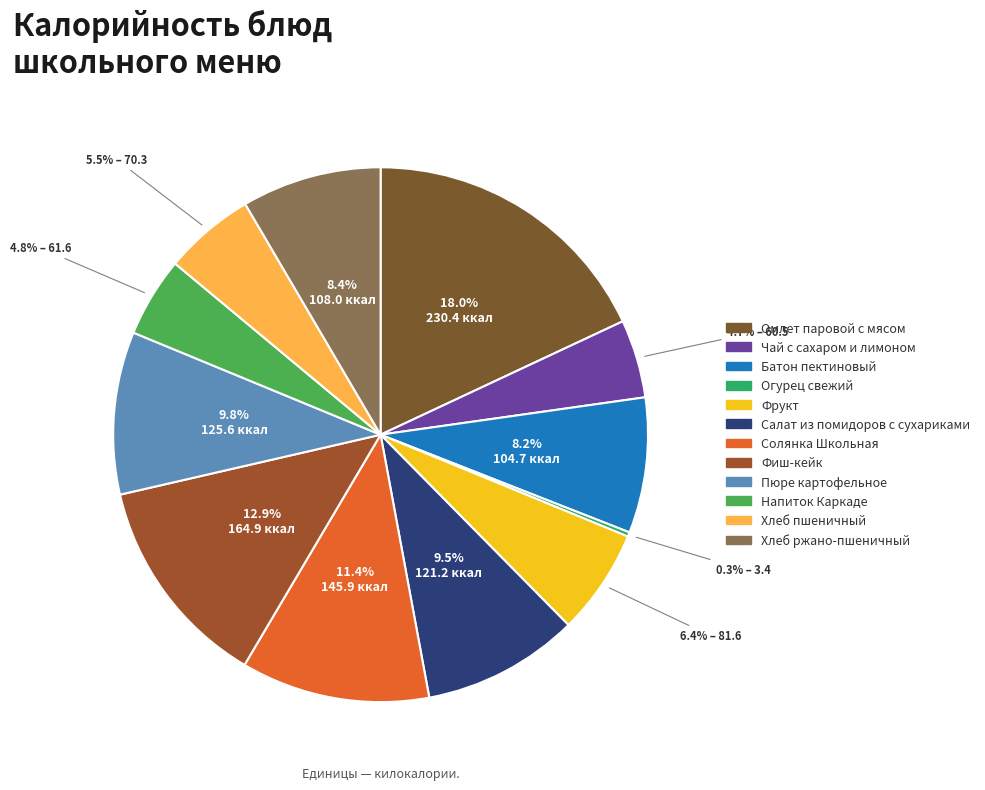

What is the smallest slice in the pie chart?

Огурец свежий